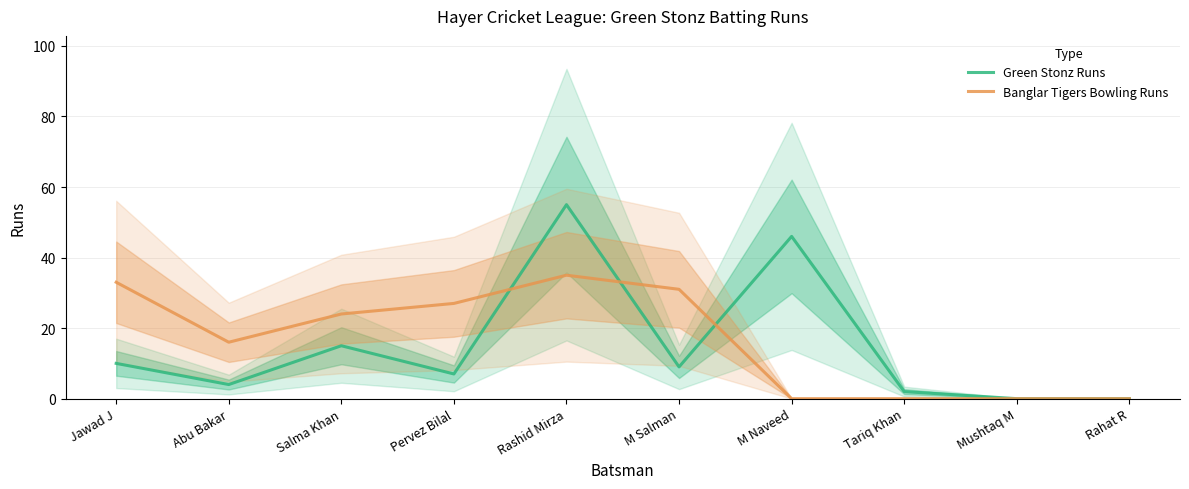

At which label does Green Stonz Runs reach its minimum?

Mushtaq M